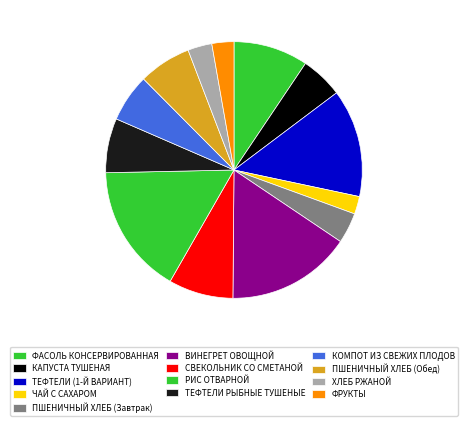

Which slice is the largest?

РИС ОТВАРНОЙ